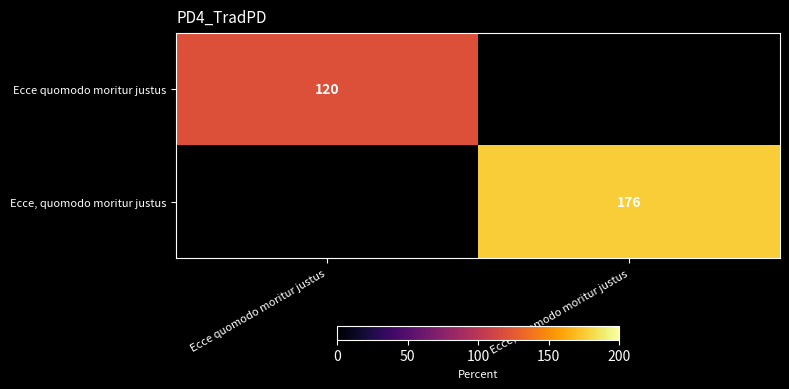

Which label corresponds to the largest value in the chart?

Ecce, quomodo moritur justus